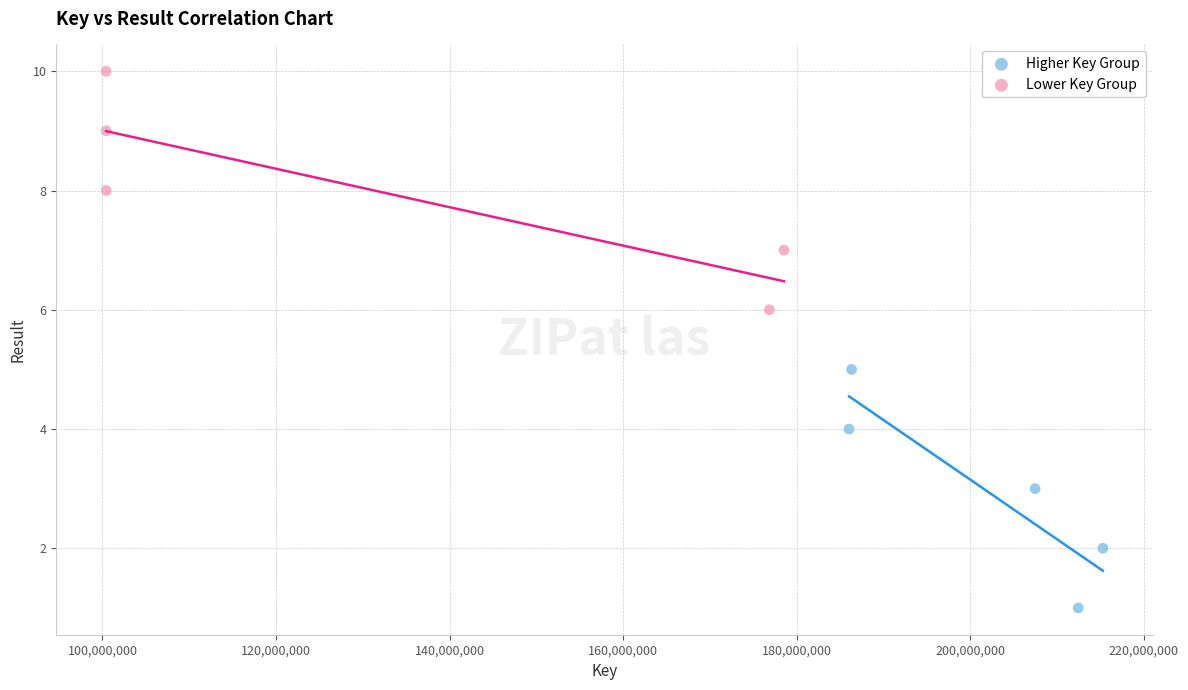

Which series reaches the minimum Y coordinate?

Higher Key Group